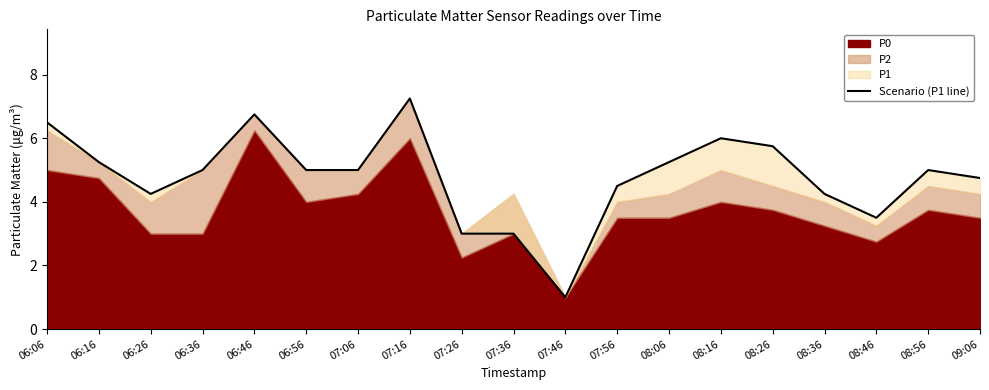

The chart shows a value of 3.5 at 08:46. True or false?

True